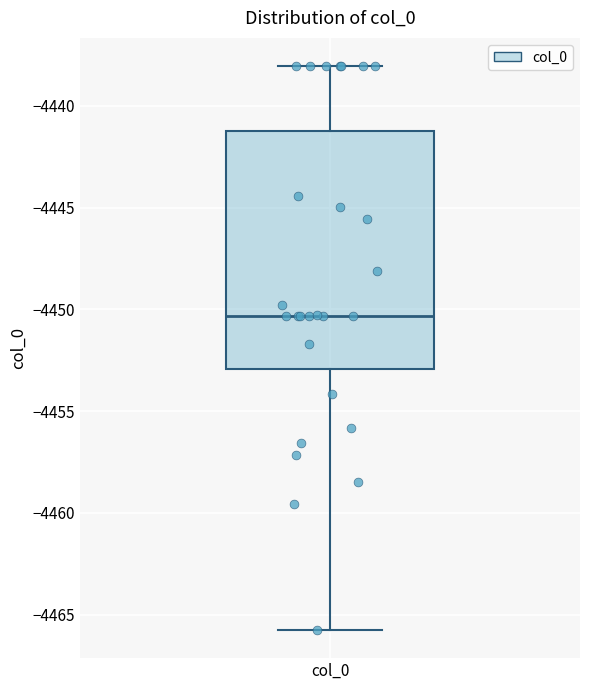

Transcribe this box plot: give where the median line is, the range the box spans, and where the two whiskers end, as read against the y-axis. The values are not printed on the chart, so give them approximately, as read against the axis.

median -4450.5, box -4453.0 to -4441.0, whiskers -4466.0 to -4438.0